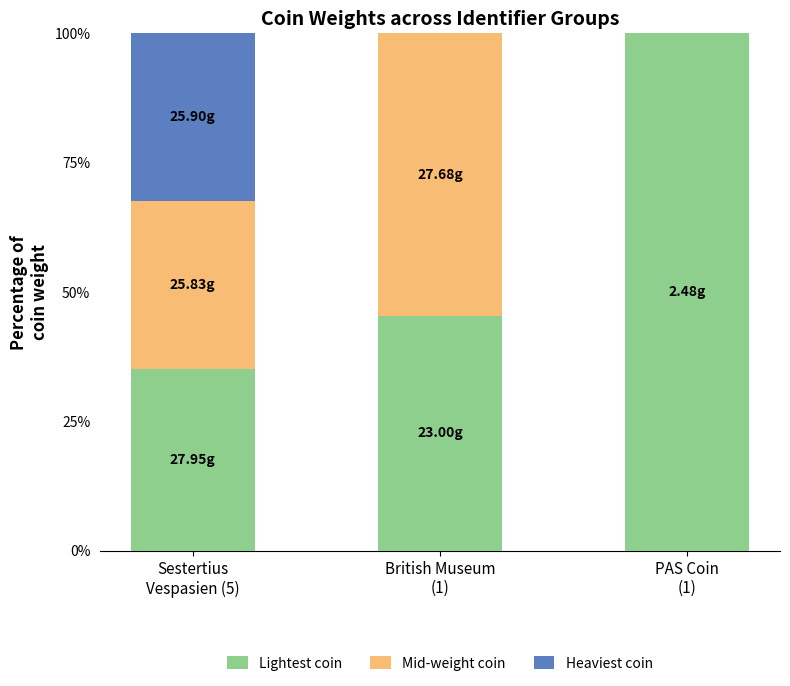

Are the bars horizontal?

No